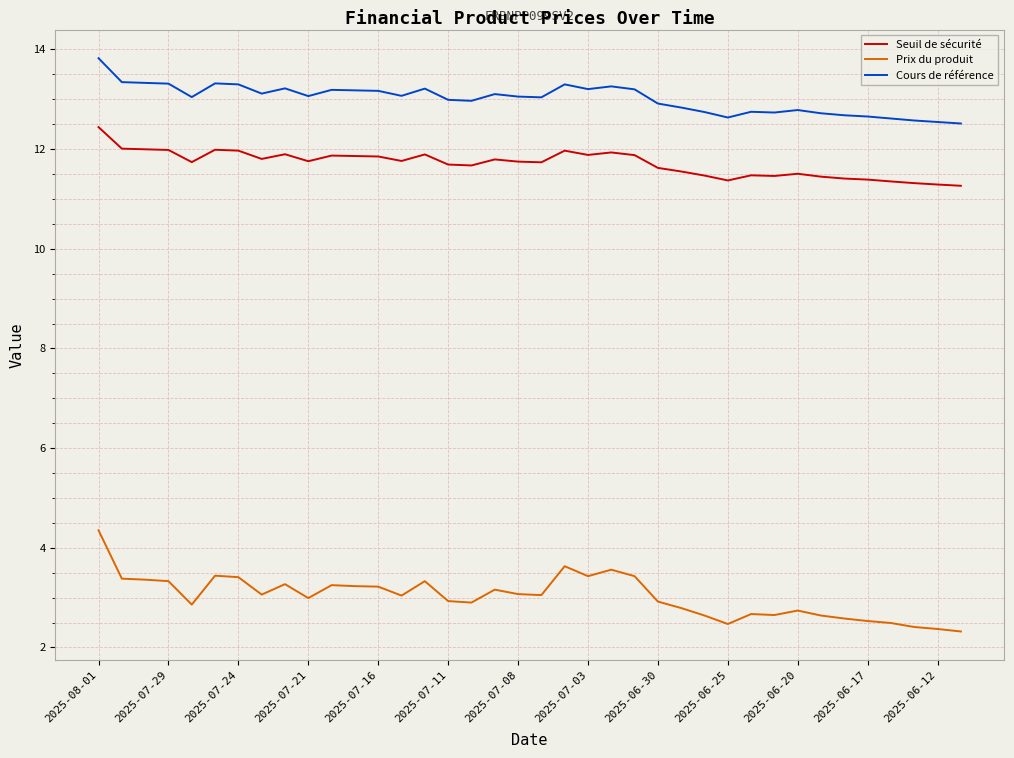

What is the minimum value shown in the chart?

2.3